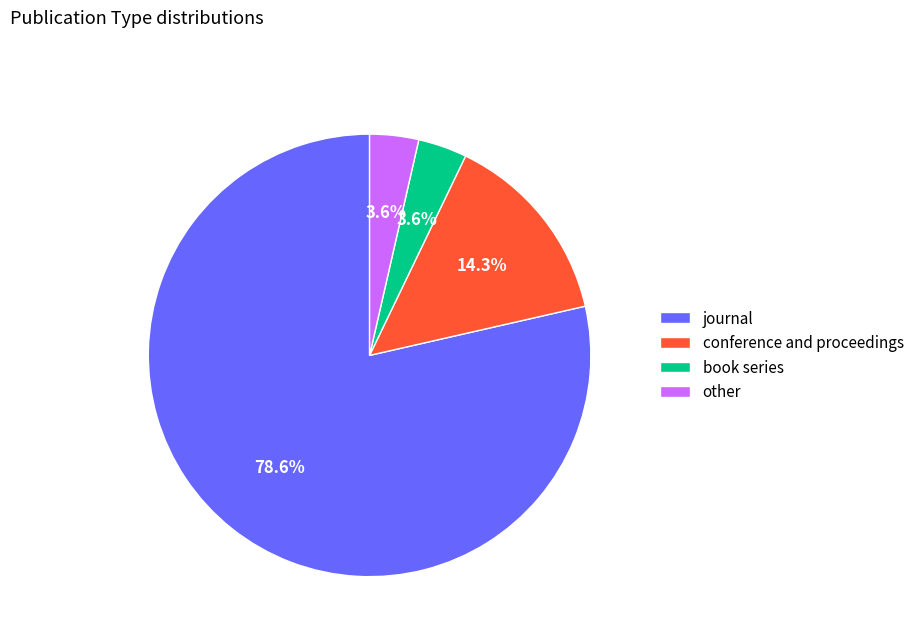

What is the ratio of the value at journal to the value at conference and proceedings?

5.5